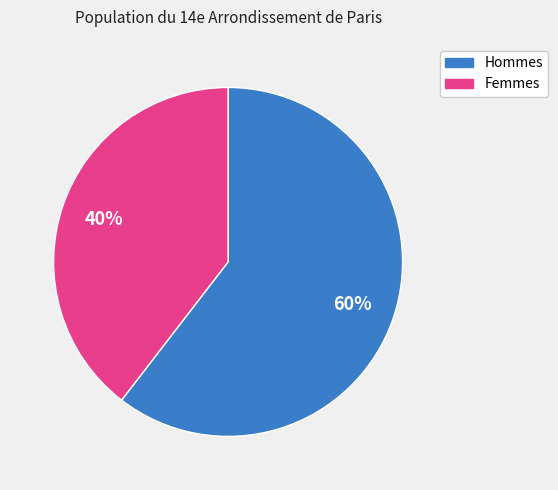

Is there any slice that represents more than half of the pie?

Yes